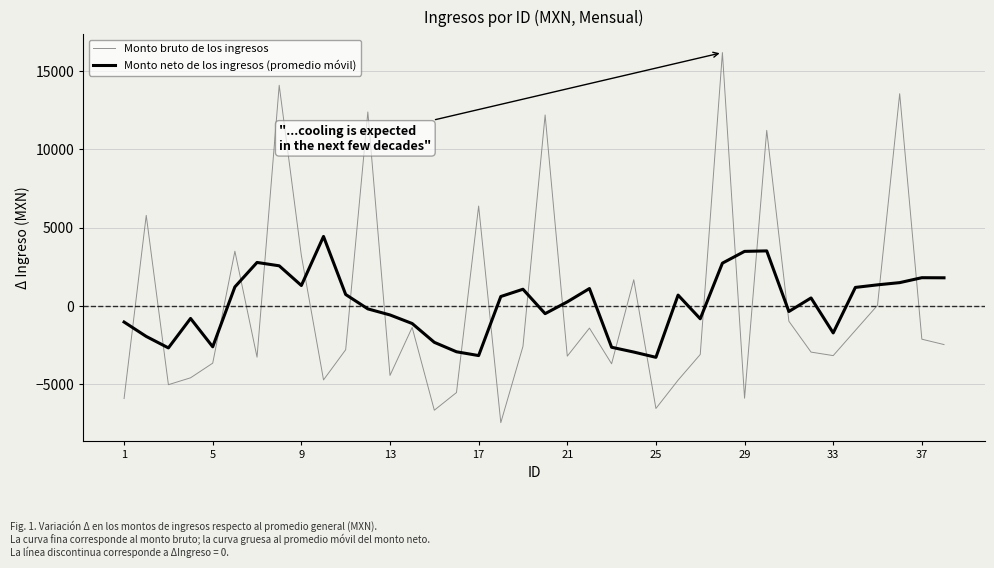

Which series has the largest range (max minus min)?

Monto bruto de los ingresos